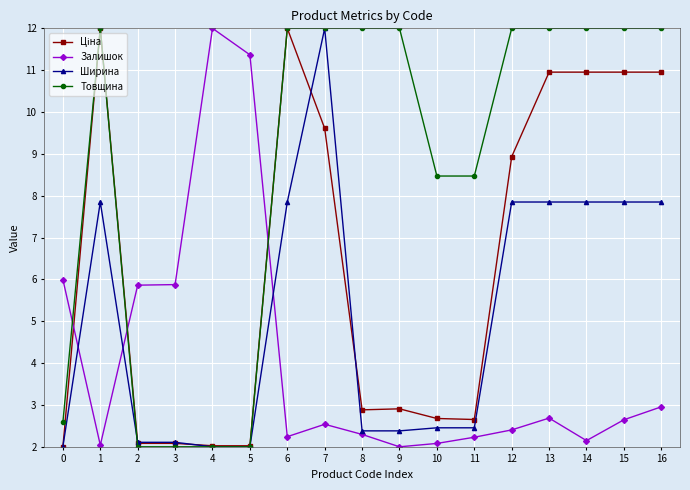

Is it true that Ширина equals 12.0 at 7?

True